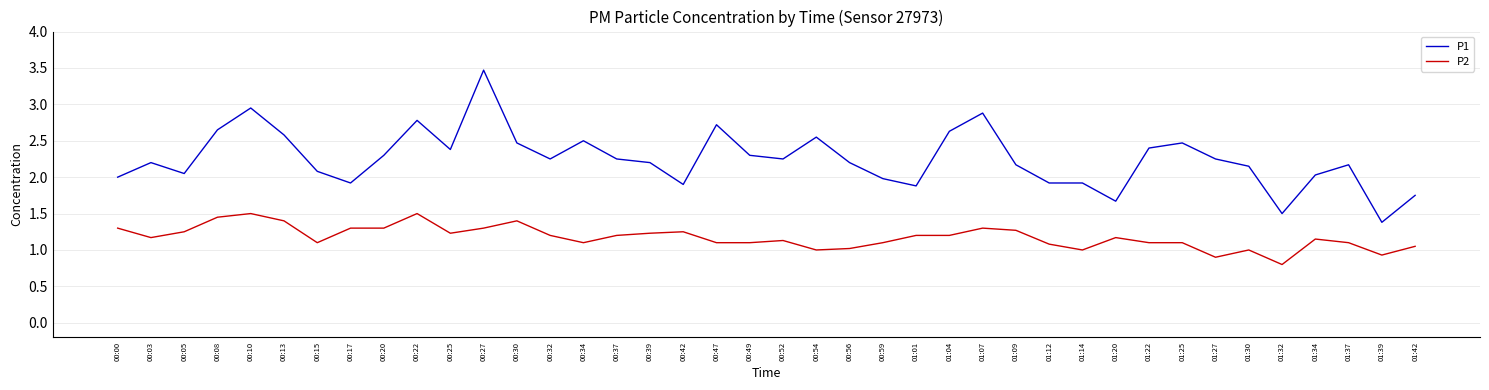

Rank the series at 00:32 from highest to lowest value.

P1, P2